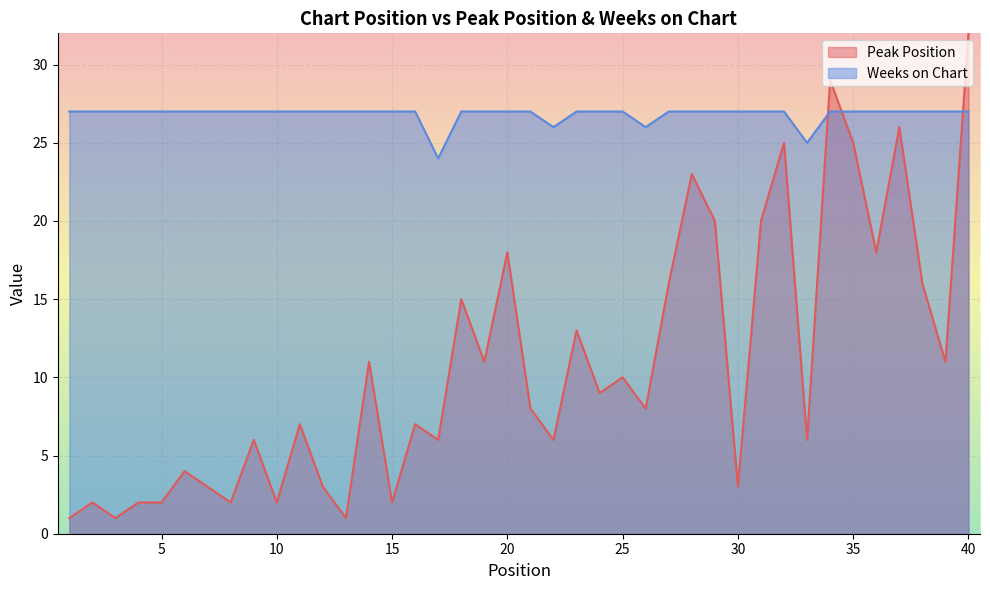

At which label is Peak Position closest to 16?

27